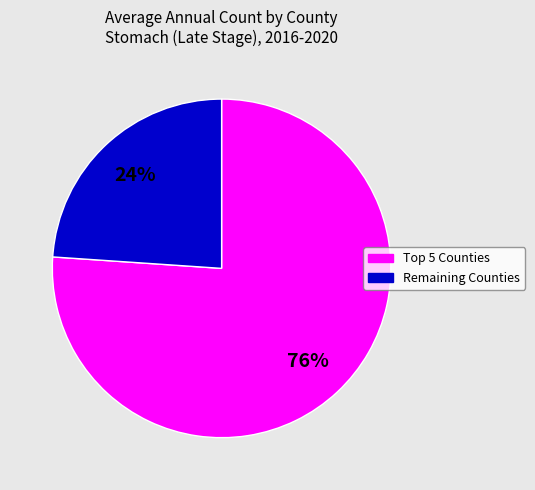

Is there a majority slice in this chart?

Yes